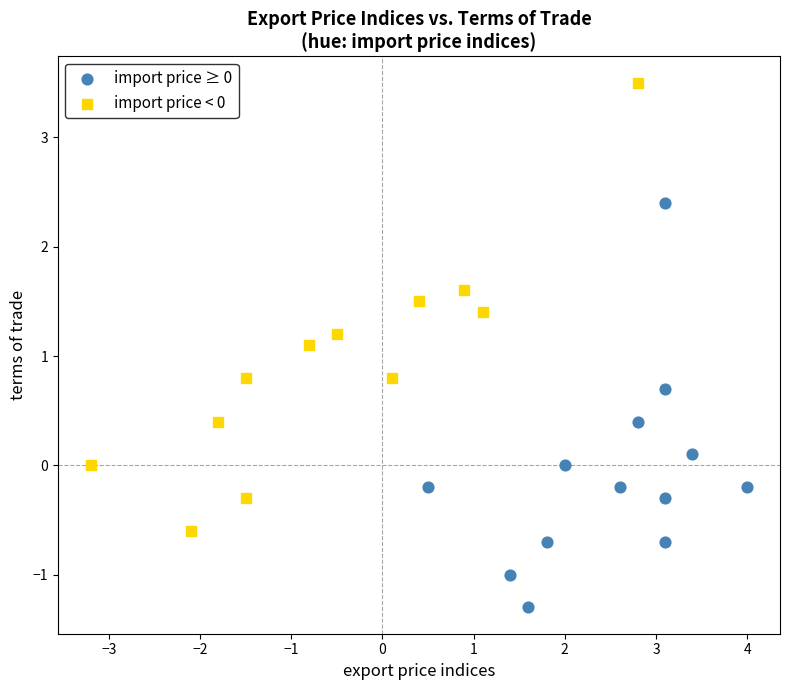

What are all the series names shown in the legend?

import price ≥ 0, import price < 0